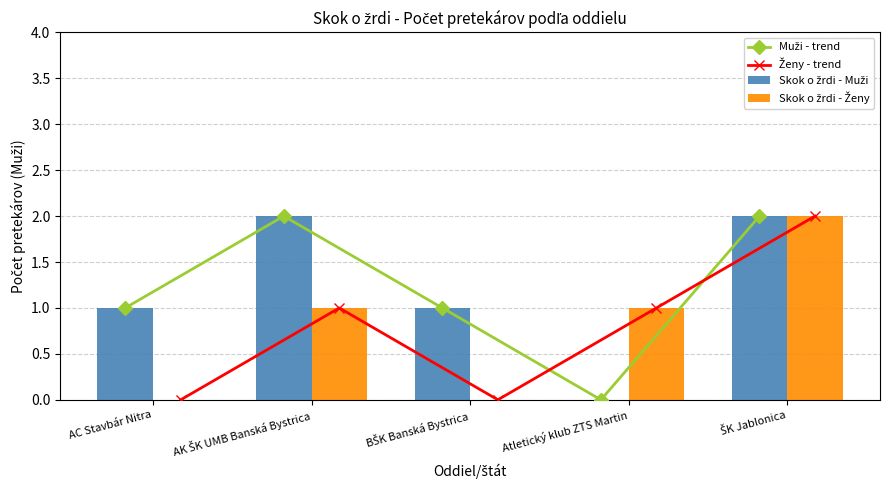

How many groups of bars are there?

5